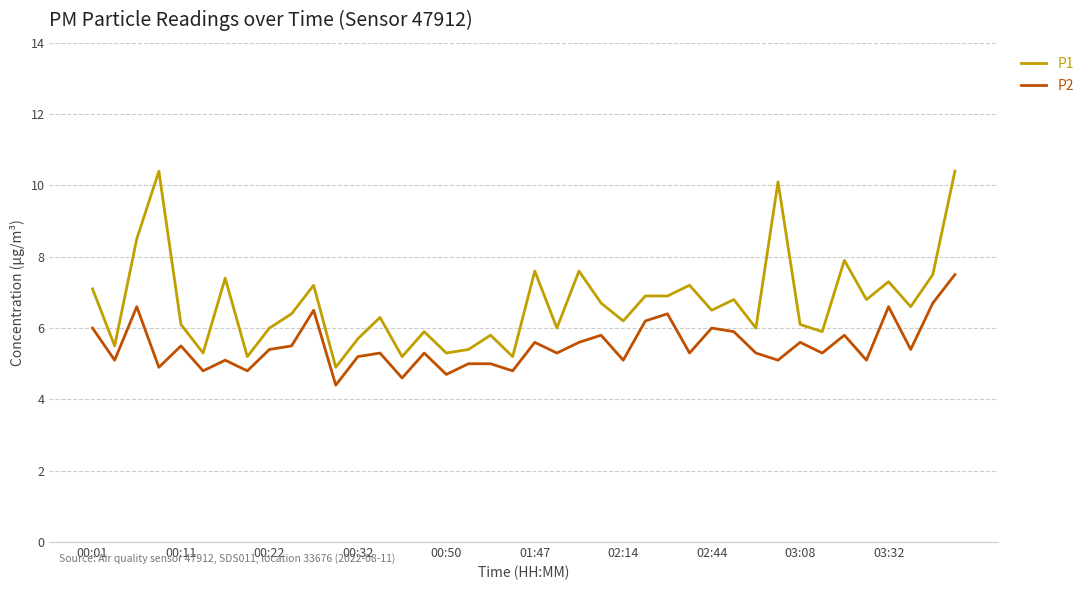

List the series in order of their overall mean, lowest first.

P2, P1